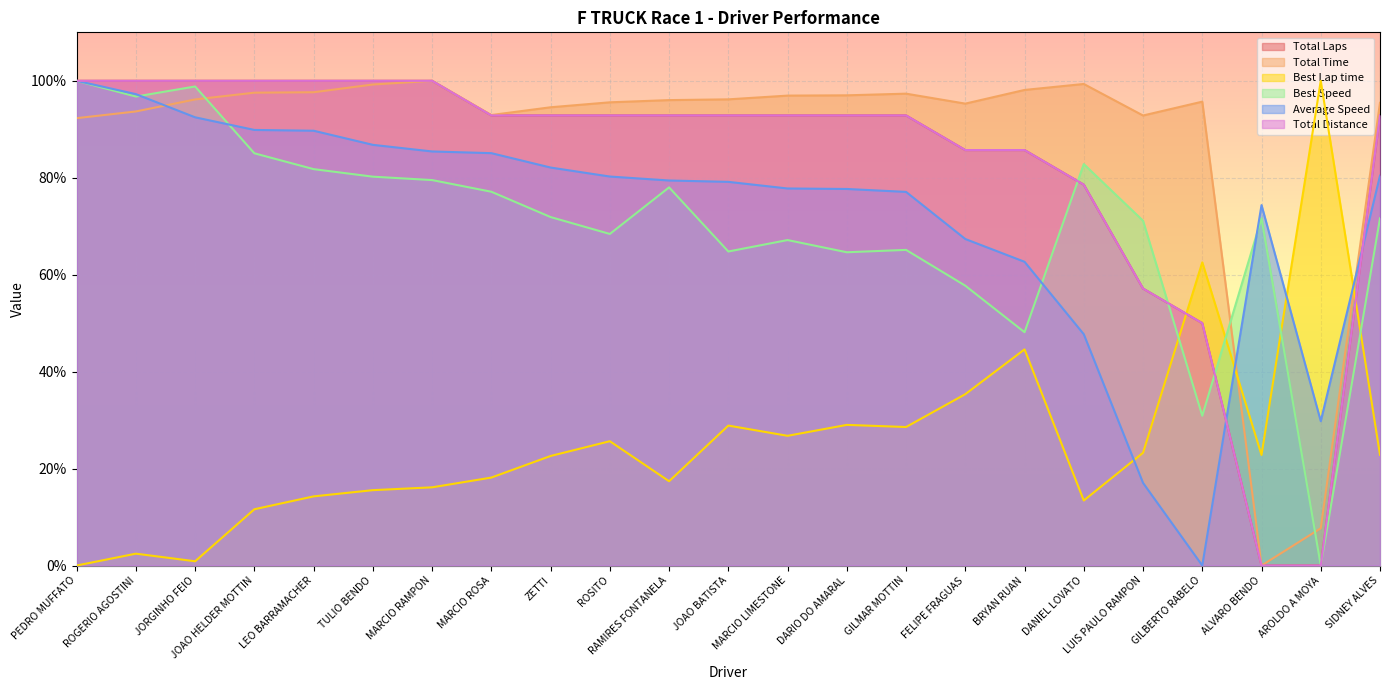

Is the value of Total Distance at JORGINHO FEIO greater than the value of Best Lap time at BRYAN RUAN?

Yes